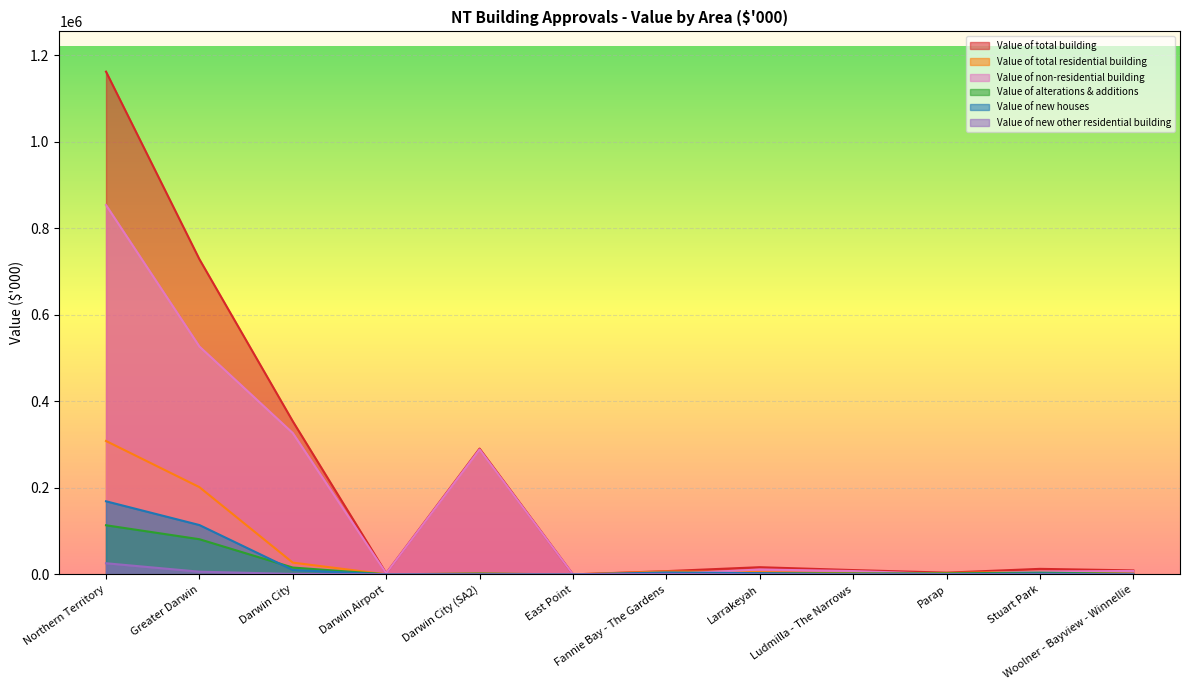

True or false: Value of new houses has a value of 752.3 at Larrakeyah.

False